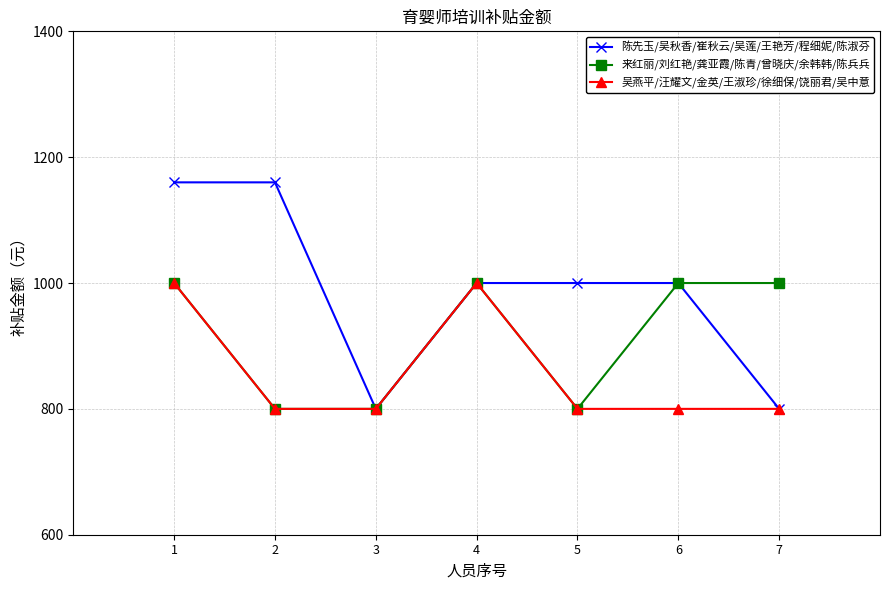

Between 5 and 6, which series saw the biggest shift?

来红丽/刘红艳/龚亚霞/陈青/曾晓庆/余韩韩/陈兵兵